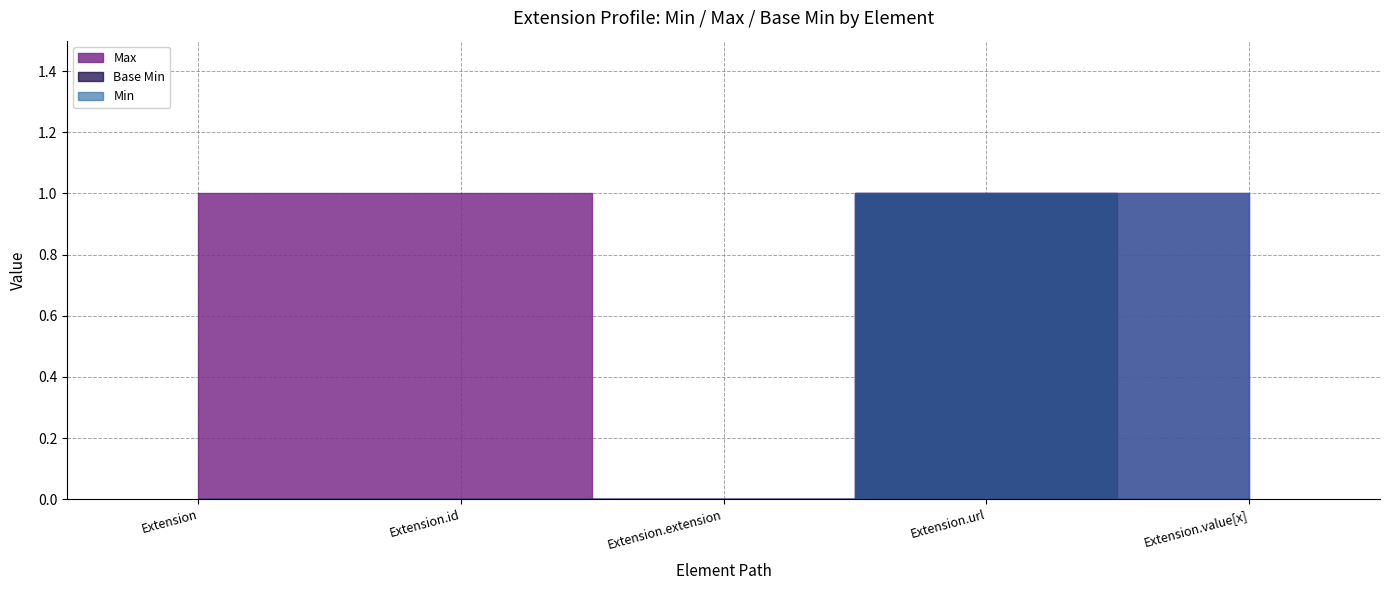

The Base Min series shows 0 at Extension.id. True or false?

True